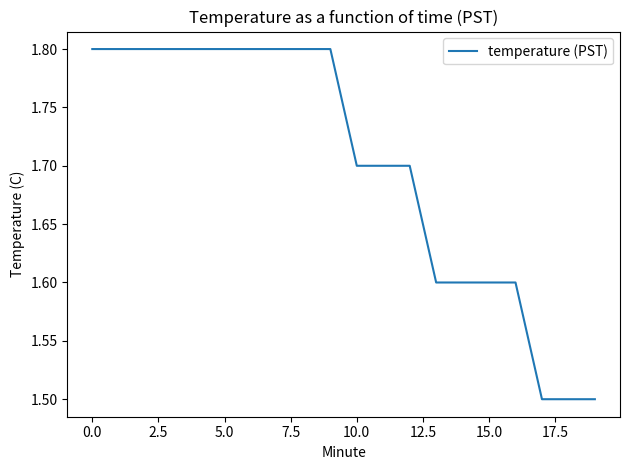

What is the smallest value displayed?

1.5